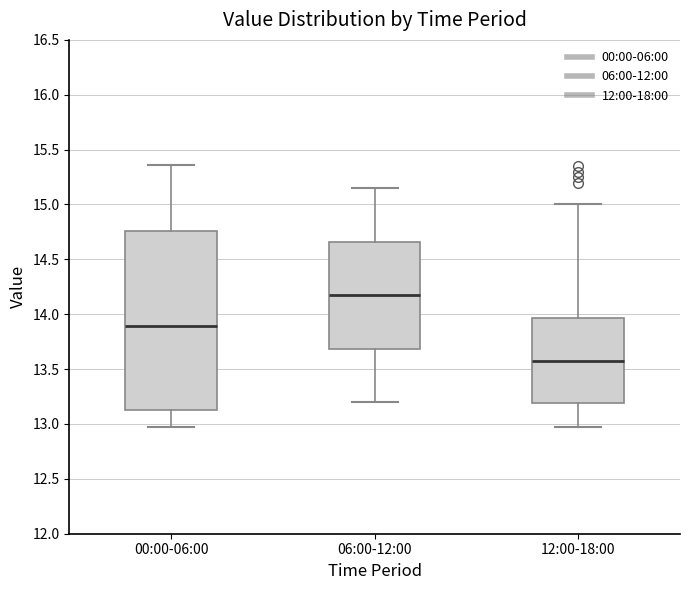

Which box's median line is the lowest?

12:00-18:00